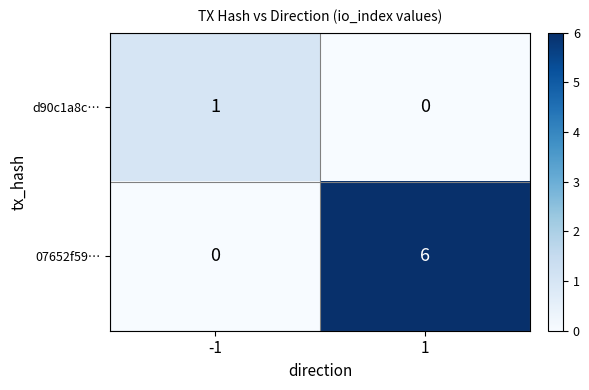

Which series has the largest total across all categories?

07652f59…